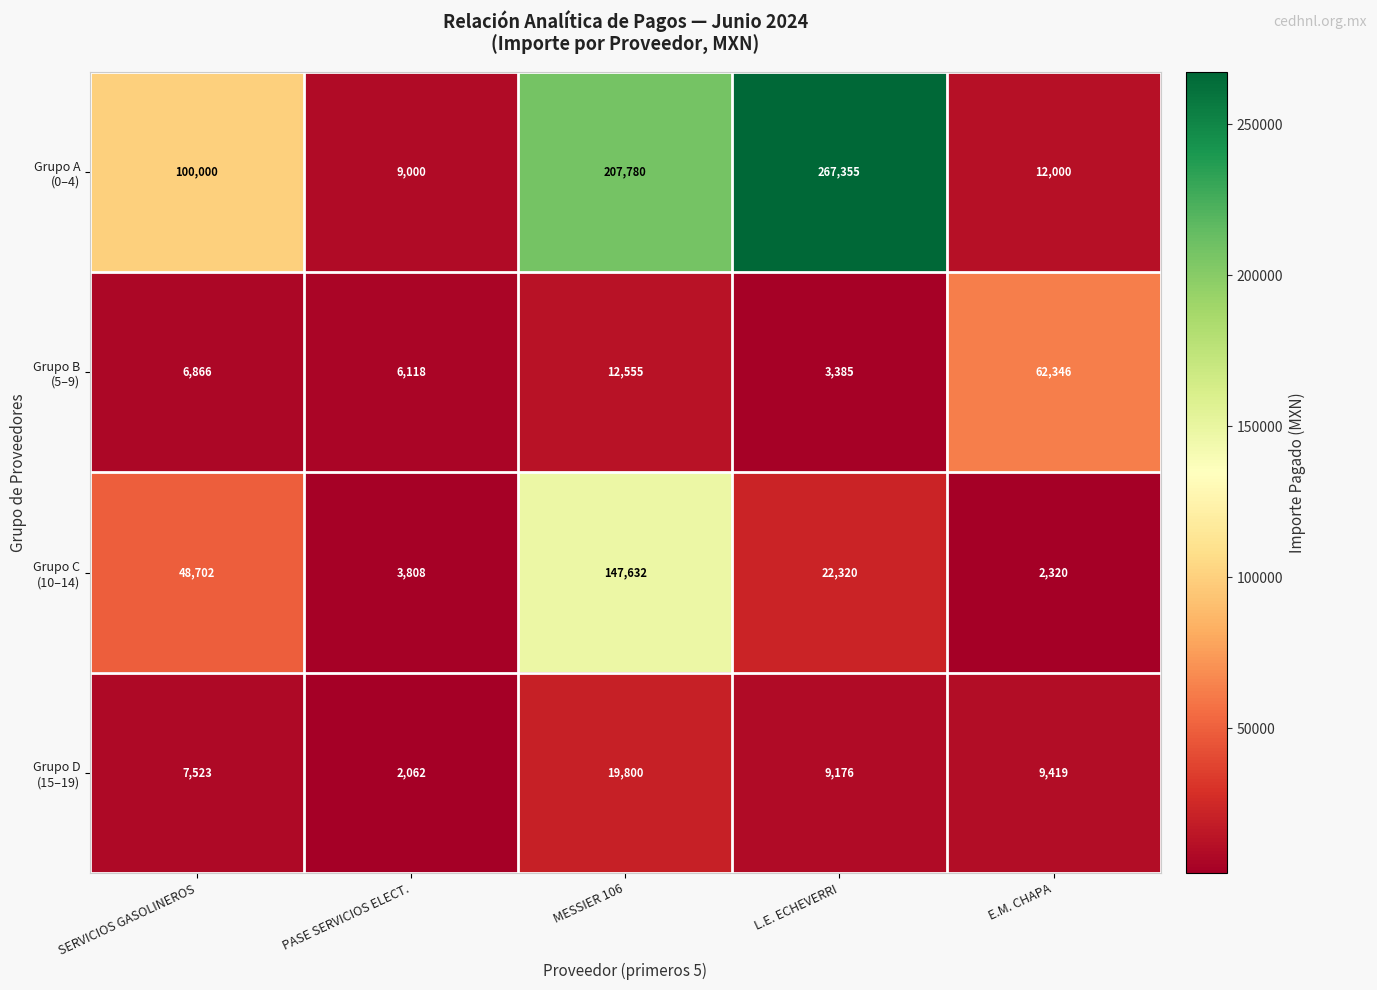

At how many categories does at least one series exceed 27056?

4